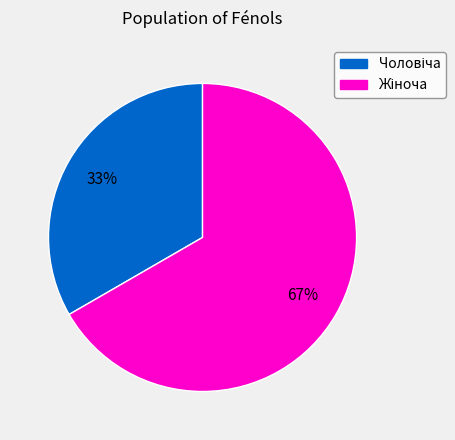

Is there any slice that represents more than half of the pie?

Yes